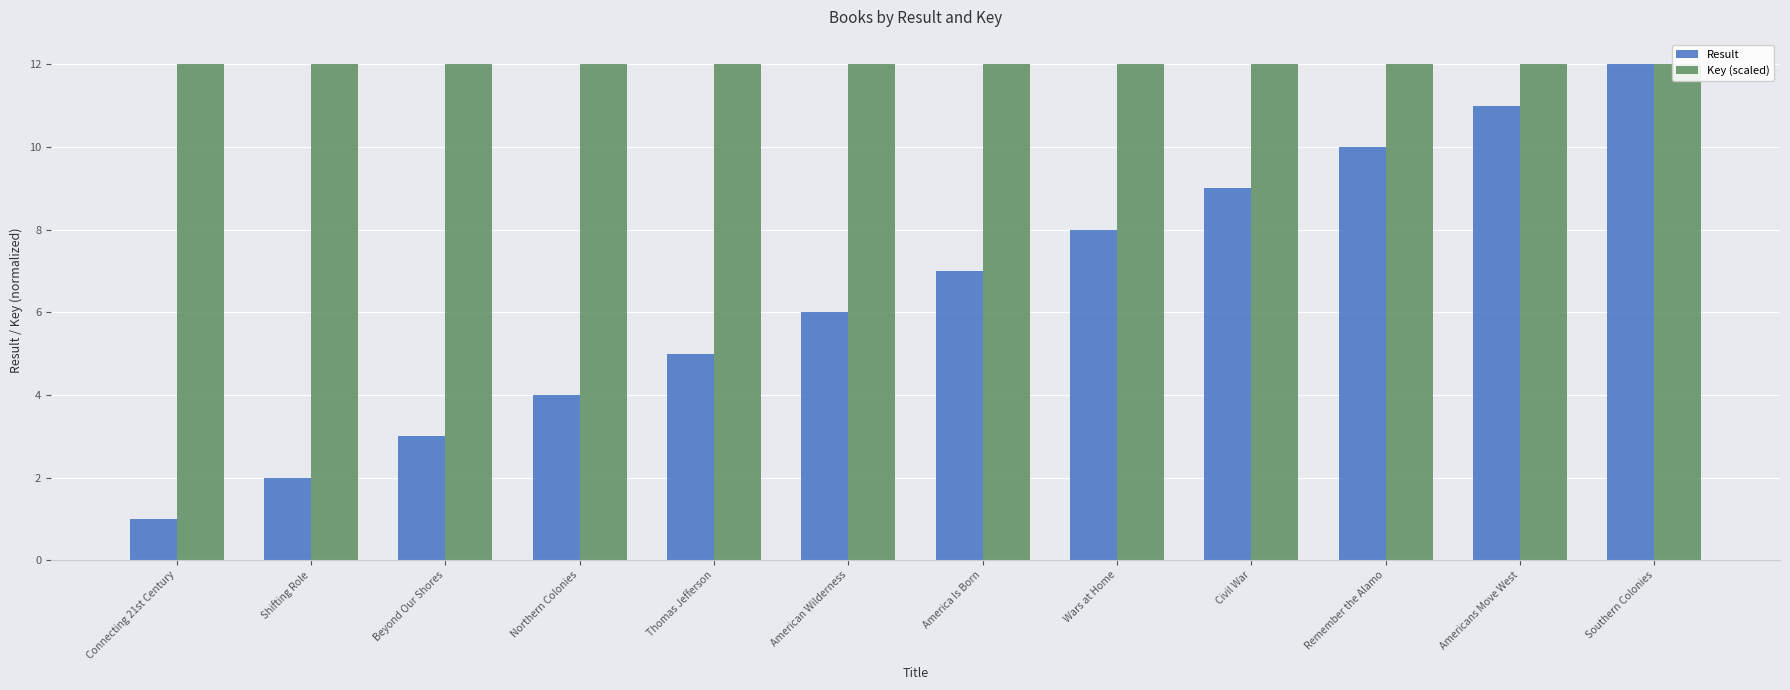

List the labels in order of Result value, largest first.

Southern Colonies, Americans Move West, Remember the Alamo, Civil War, Wars at Home, America Is Born, American Wilderness, Thomas Jefferson, Northern Colonies, Beyond Our Shores, Shifting Role, Connecting 21st Century